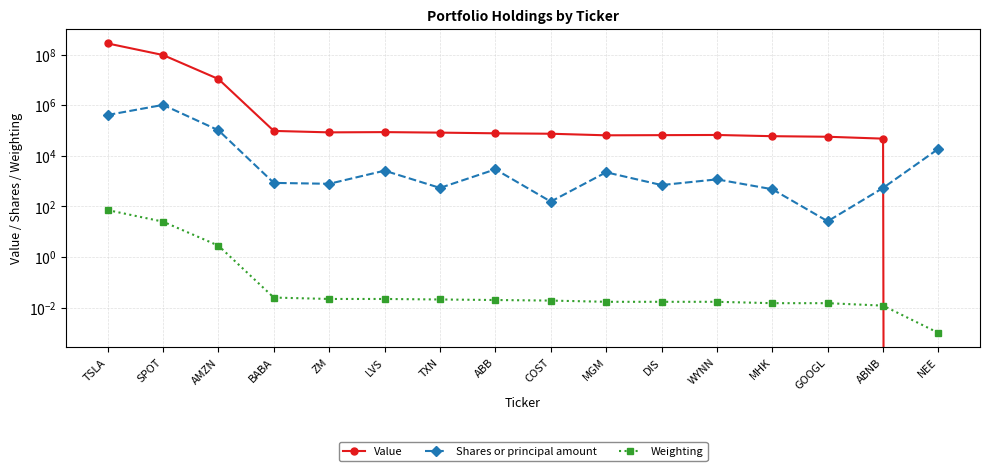

True or false: Value has a value of 55268.6 at TXN.

False